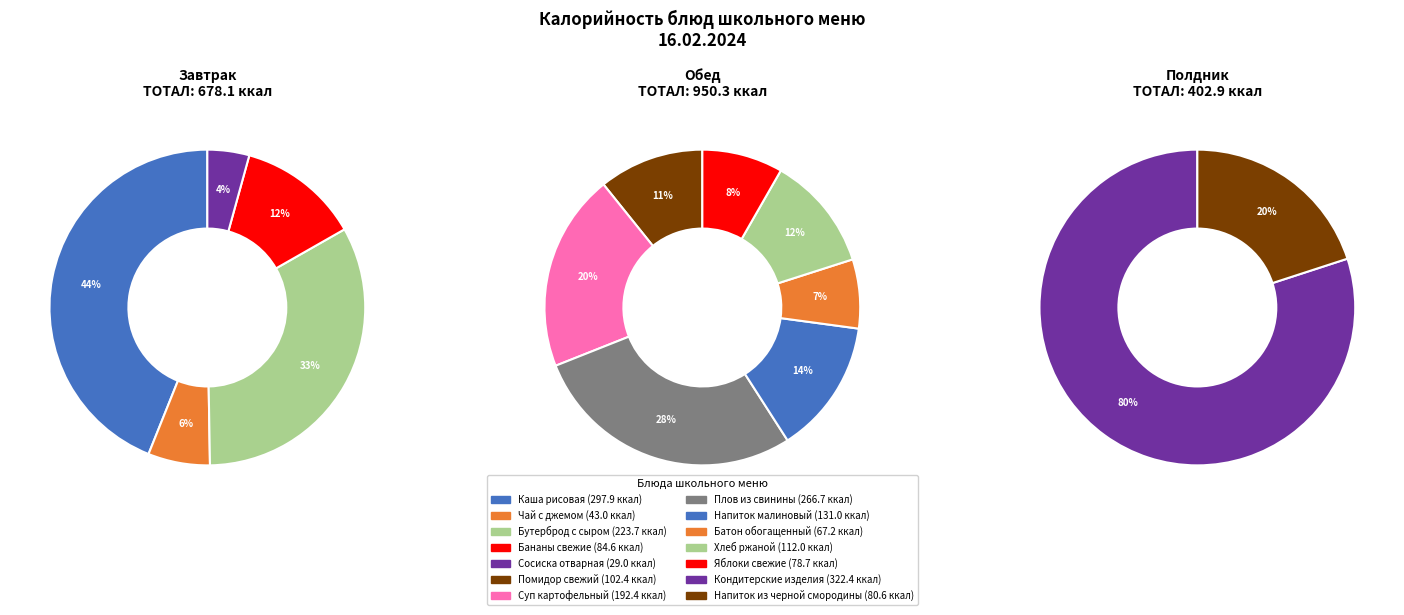

Which slice is the smallest?

Сосиска отварная